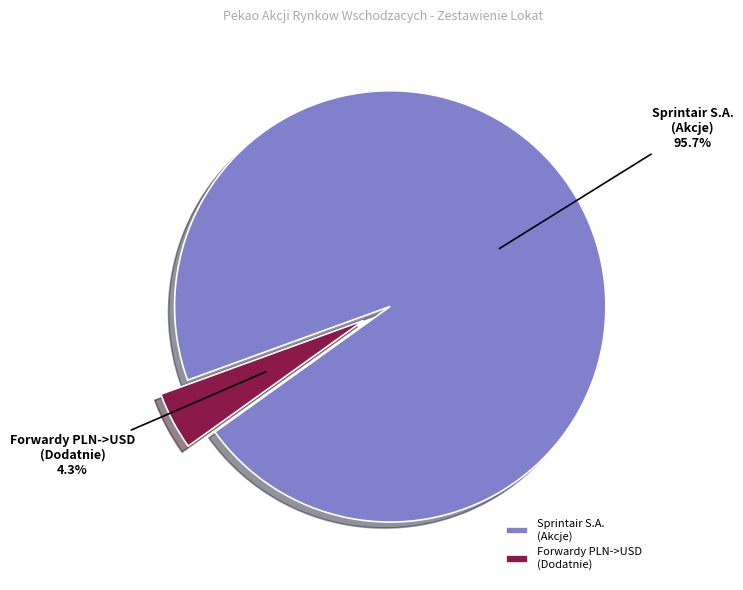

Combined, do Sprintair S.A. (Akcje) and Forwardy PLN->USD (Dodatnie) account for over 50%?

Yes